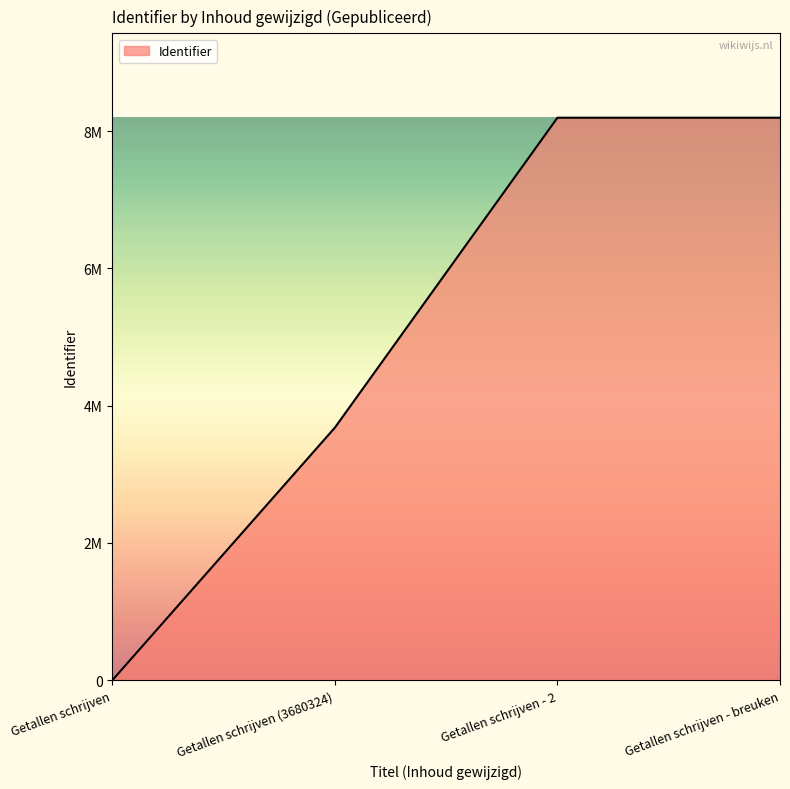

True or false: the data has more than 1 interior local peaks.

False